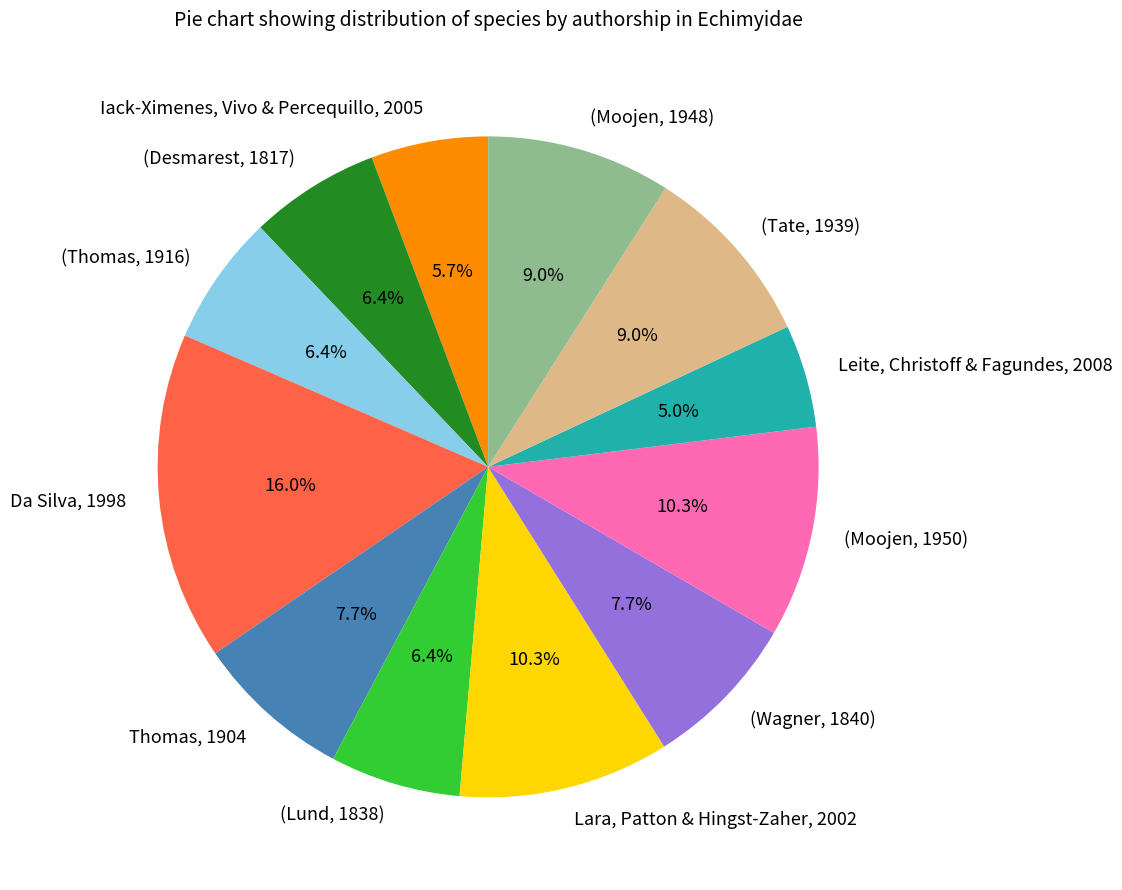

How many segments does this pie chart have?

12